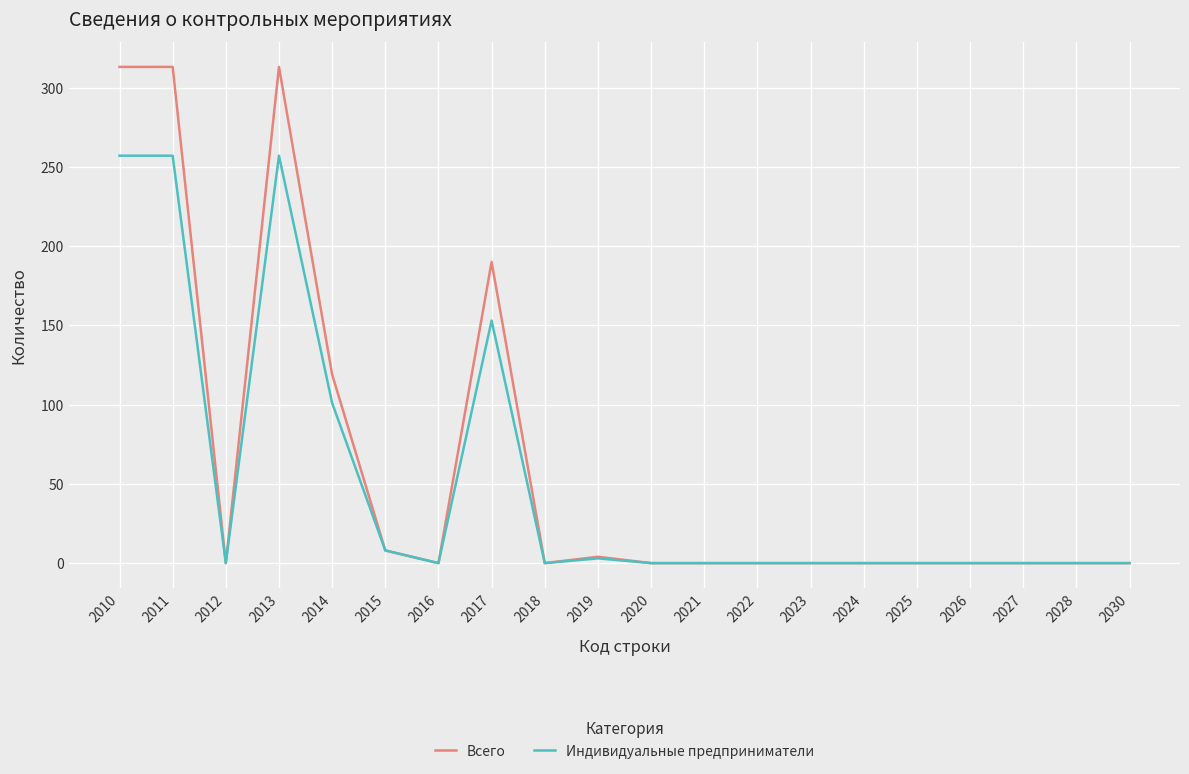

Reading left to right, list all the values displayed in this chart.

Всего: 2010=313	2011=313	2012=0	2013=313	2014=119	2015=8	2016=0	2017=190	2018=0	2019=4	2020=0	2021=0	2022=0	2023=0	2024=0	2025=0	2026=0	2027=0	2028=0	2030=0
Индивидуальные предприниматели: 2010=257	2011=257	2012=0	2013=257	2014=101	2015=8	2016=0	2017=153	2018=0	2019=3	2020=0	2021=0	2022=0	2023=0	2024=0	2025=0	2026=0	2027=0	2028=0	2030=0